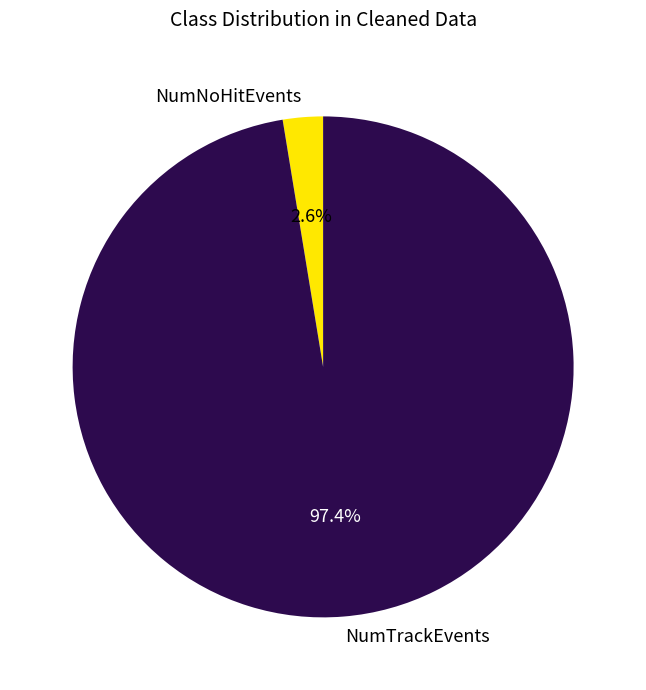

Combined, do NumNoHitEvents and NumTrackEvents account for over 50%?

Yes